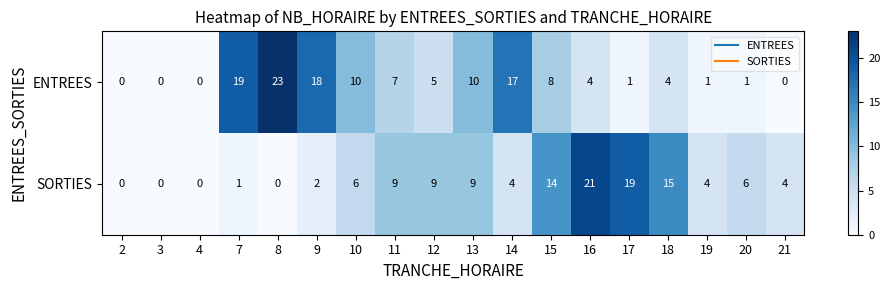

At how many categories does at least one series exceed 2?

15